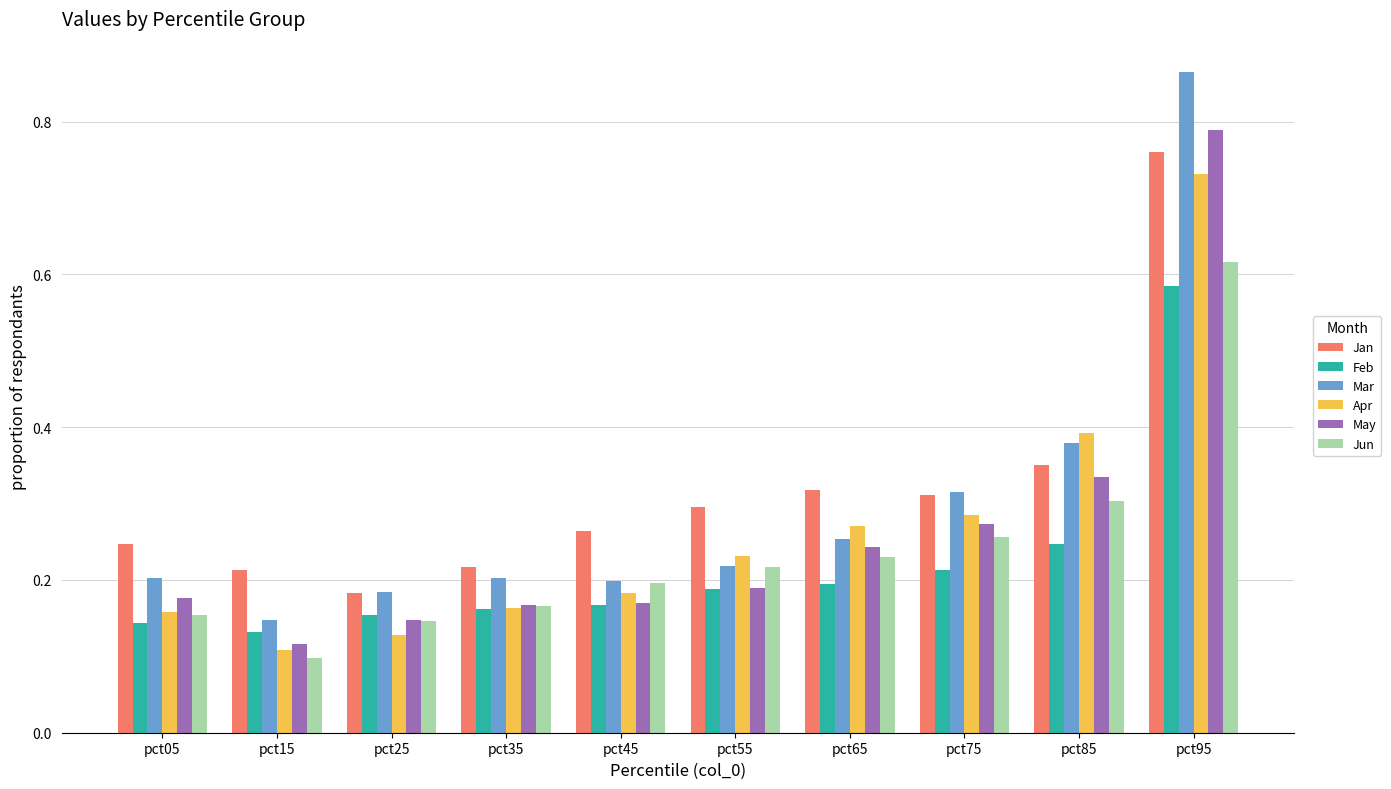

Which category has the highest value in the May series?

pct95